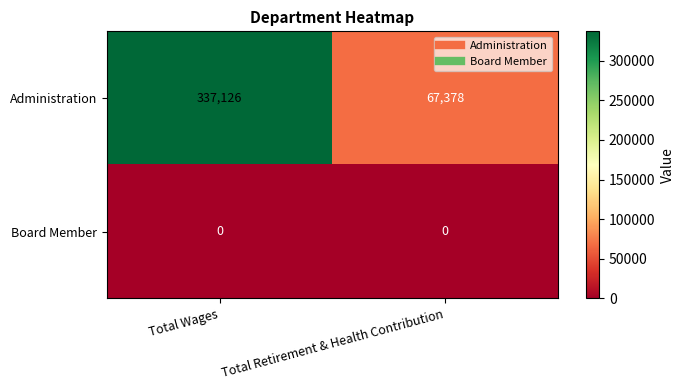

Reading left to right, what are all the values shown in this chart?

Administration: Total Wages=337126	Total Retirement & Health Contribution=67378
Board Member: Total Wages=0	Total Retirement & Health Contribution=0